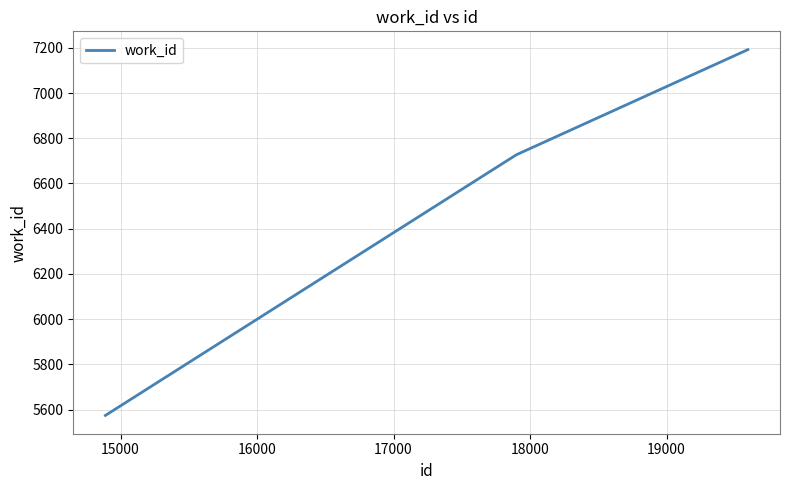

What is the maximum value shown in the chart?

7192